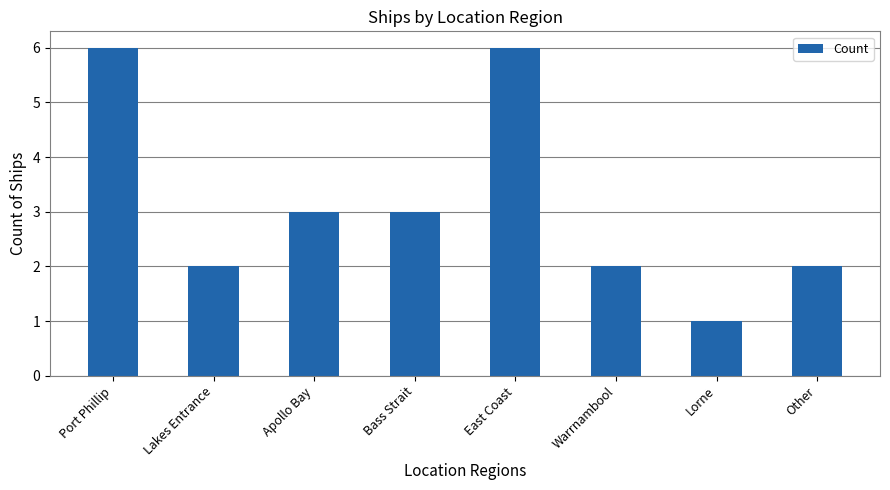

What is the smallest value displayed?

1